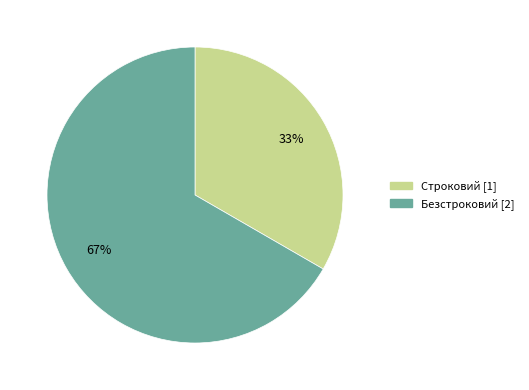

What is the ratio of the value at Строковий to the value at Безстроковий?

0.5